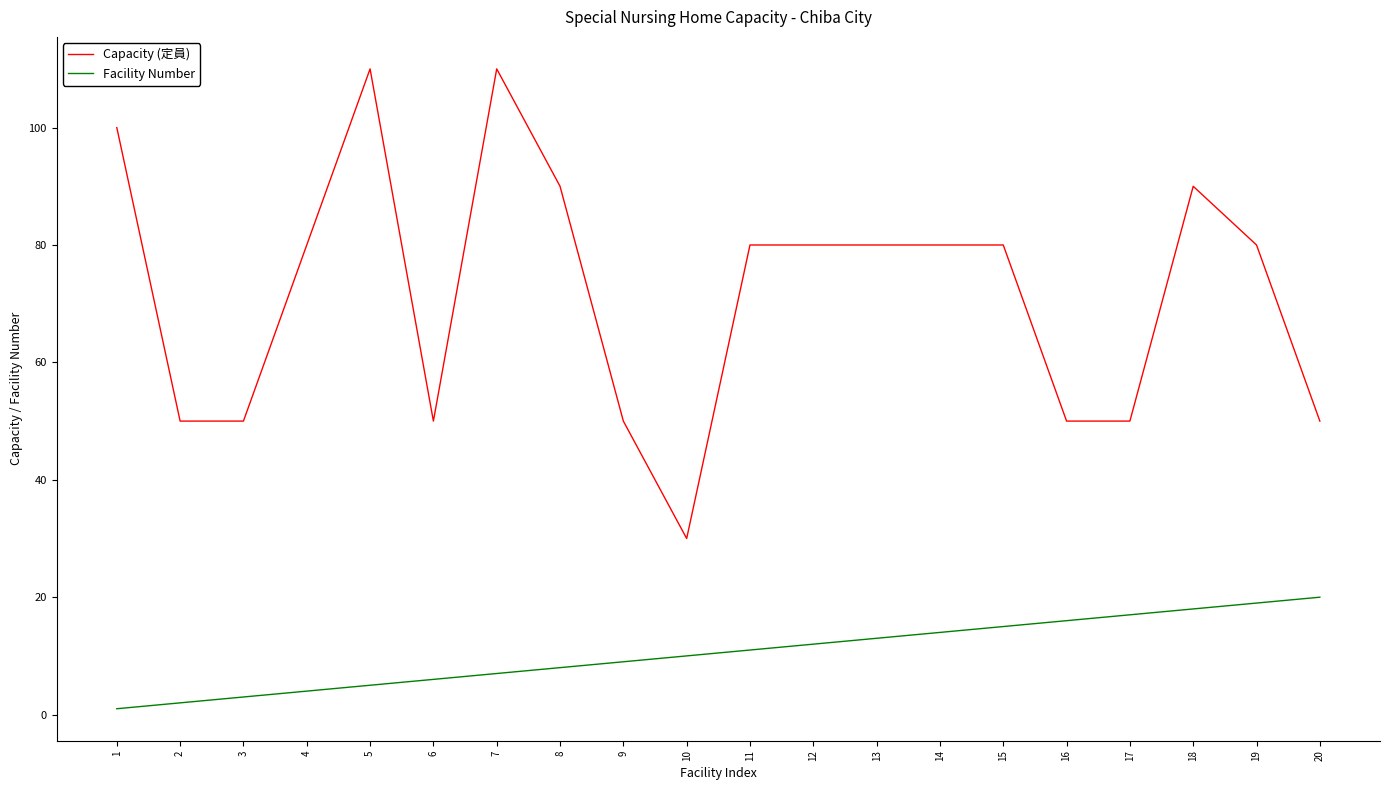

Where is the first local maximum for Capacity (定員)?

5